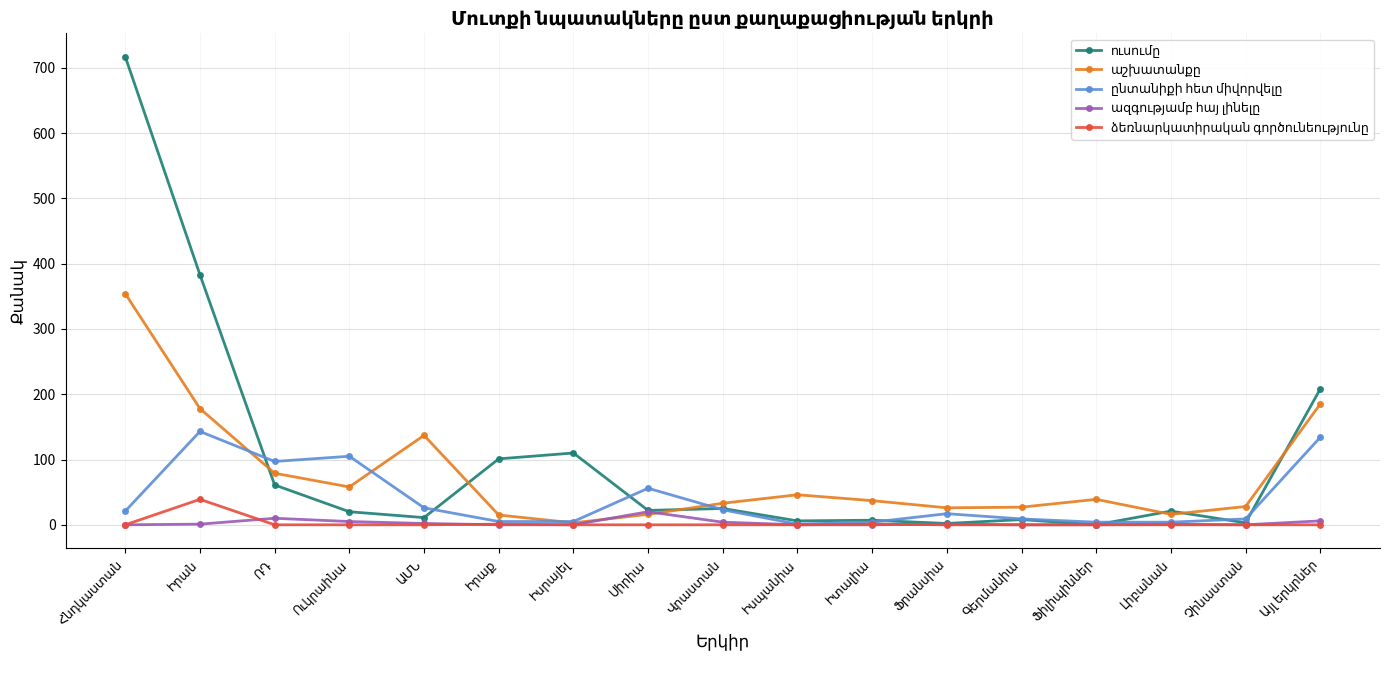

What is the greatest value displayed?

717